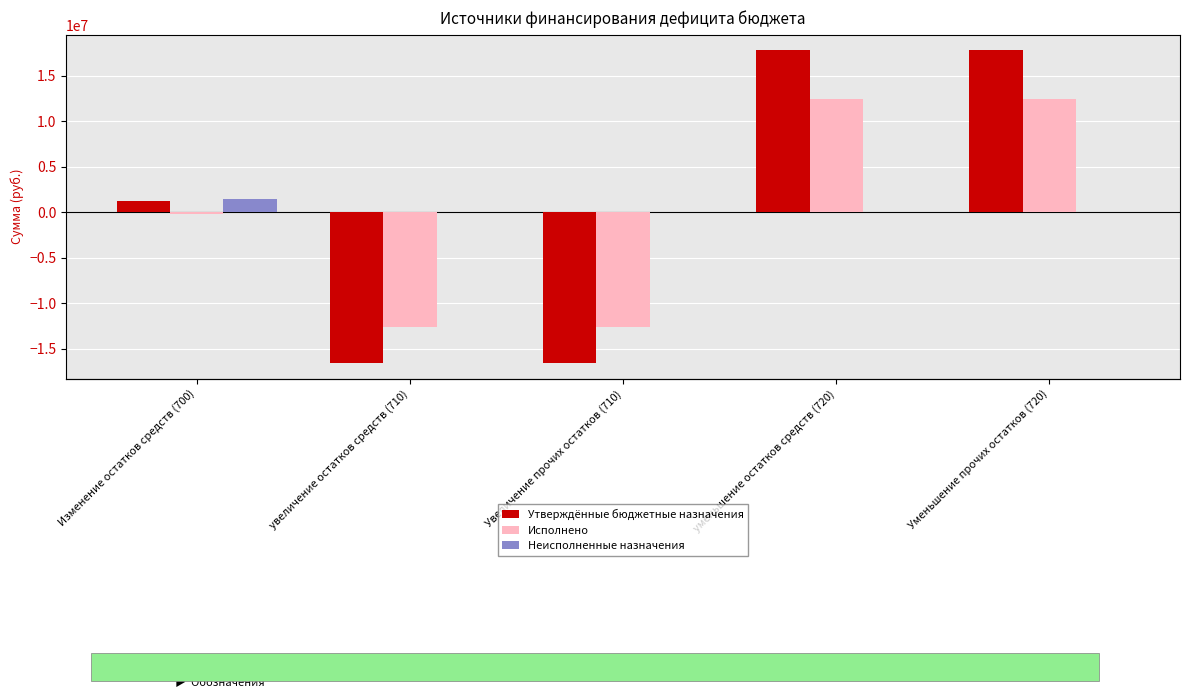

What is the difference between the Утверждённые бюджетные назначения values at Изменение остатков средств (700) and уменьшение остатков средств (720)?

16555106.9